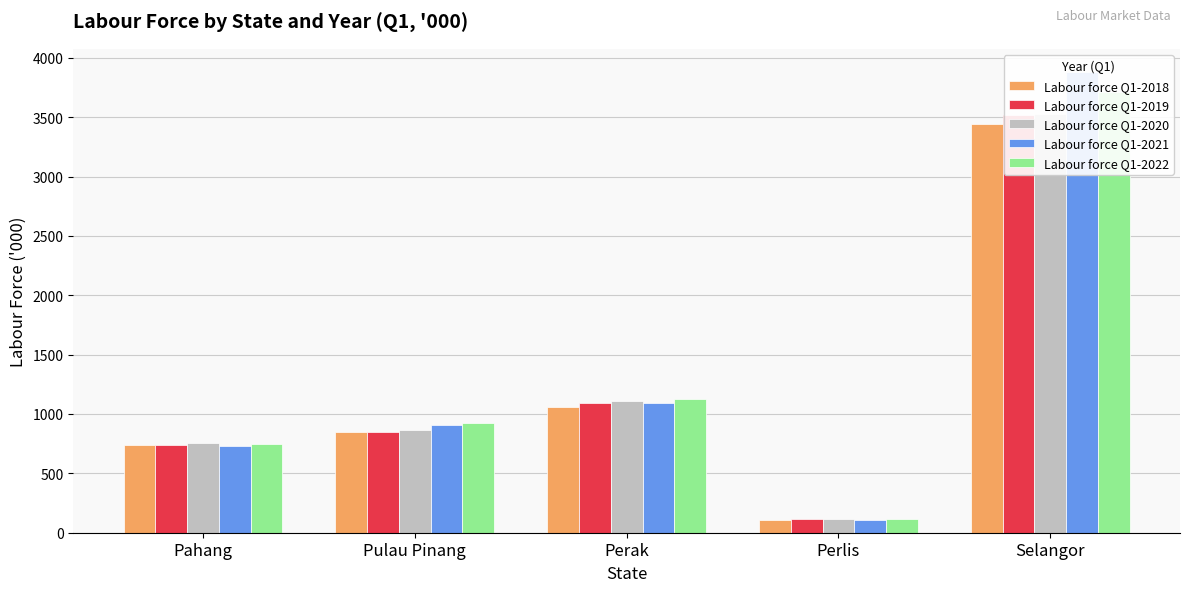

Reading right to left, transcribe all the data shown in this chart.

Labour force Q1-2018: Selangor=3440.9	Perlis=107.2	Perak=1056.4	Pulau Pinang=846.6	Pahang=735.0
Labour force Q1-2019: Selangor=3514.8	Perlis=113.8	Perak=1088.8	Pulau Pinang=845.7	Pahang=739.4
Labour force Q1-2020: Selangor=3523.9	Perlis=116.3	Perak=1110.0	Pulau Pinang=868.8	Pahang=756.8
Labour force Q1-2021: Selangor=3881.8	Perlis=110.8	Perak=1088.4	Pulau Pinang=908.5	Pahang=733.6
Labour force Q1-2022: Selangor=3715.6	Perlis=115.3	Perak=1128.3	Pulau Pinang=924.7	Pahang=750.7